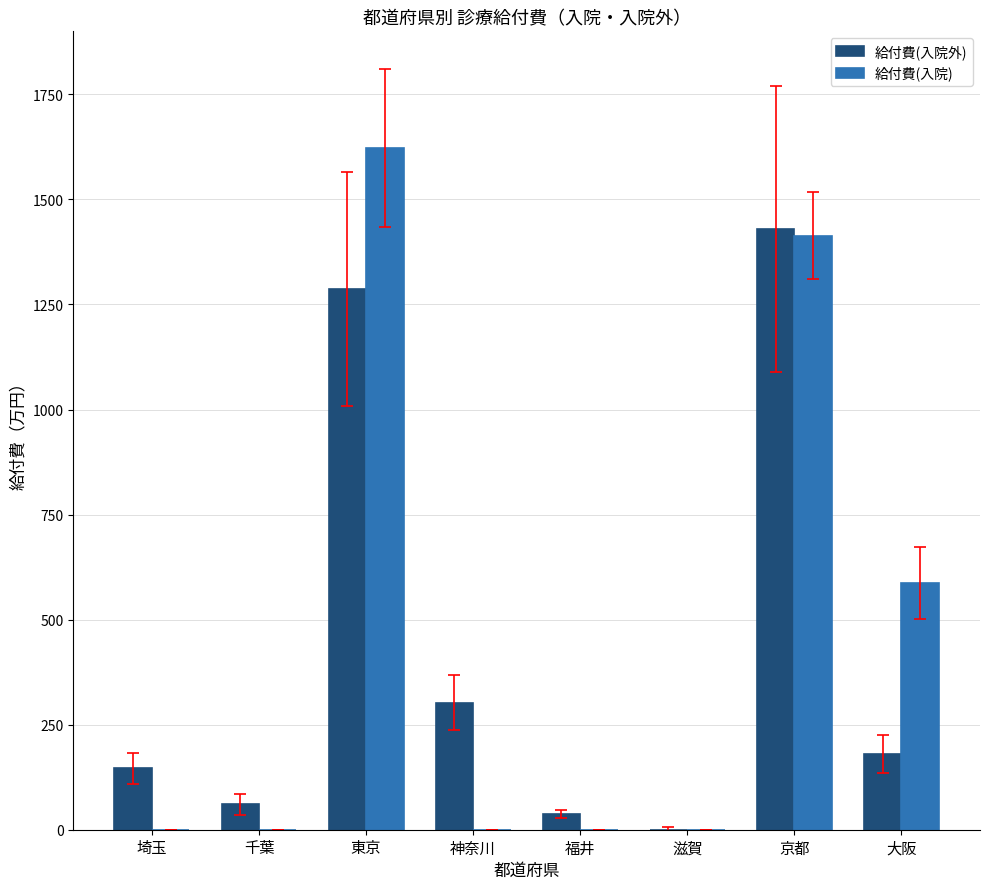

True or false: 給付費(入院外) has a value of 291.1 at 大阪.

False